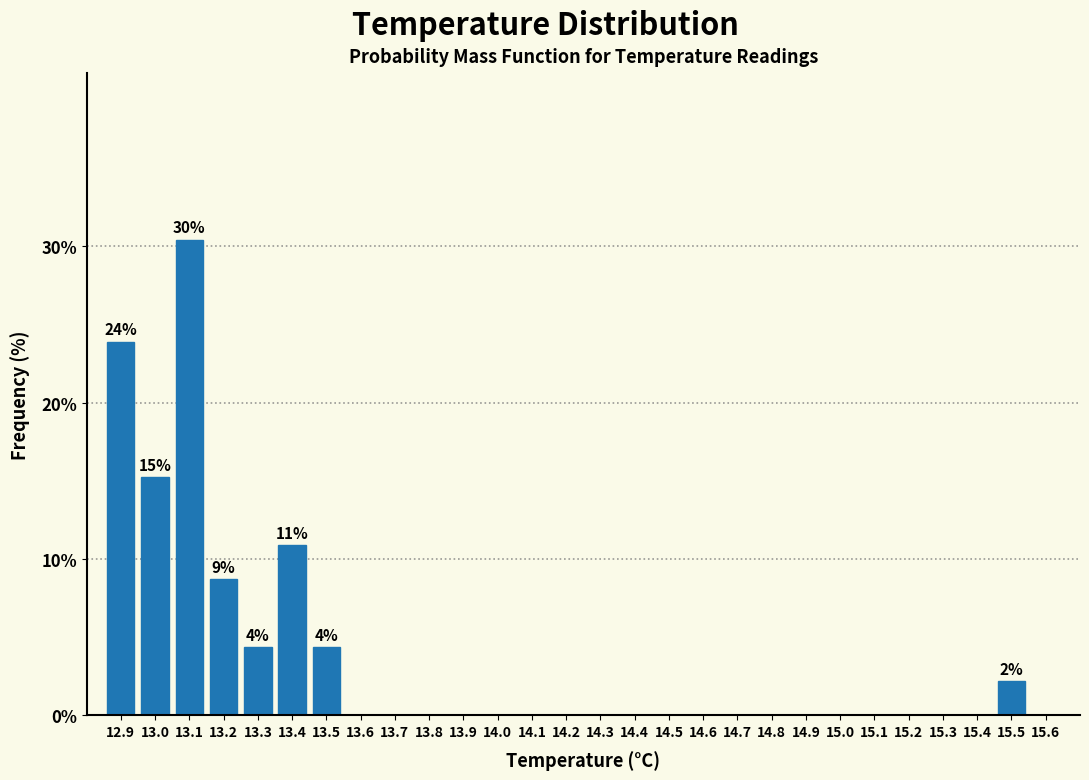

Over which range of the x-axis is the bar tallest?

13.05 to 13.15